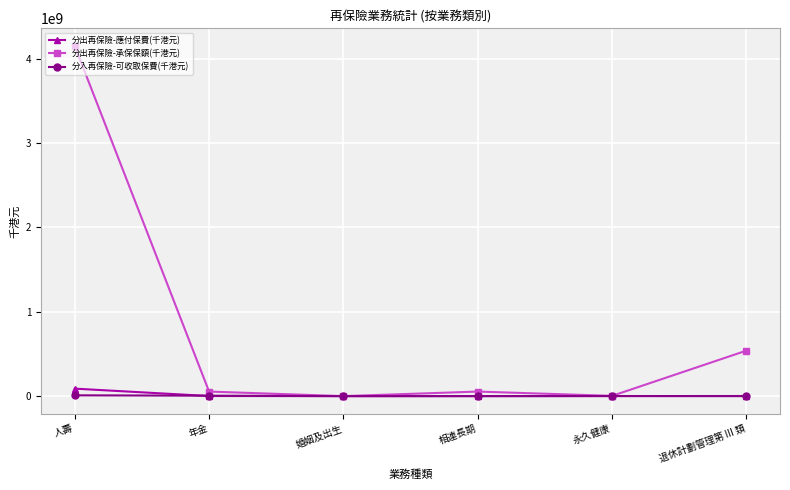

Which label corresponds to the largest value in the chart?

人壽